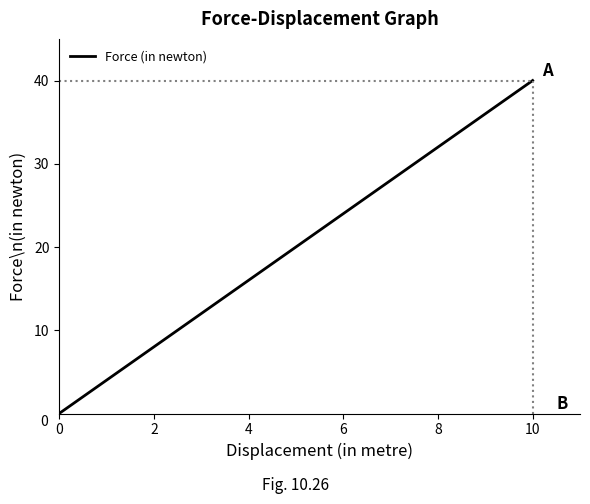

What is the difference between the second highest and minimum values?

36